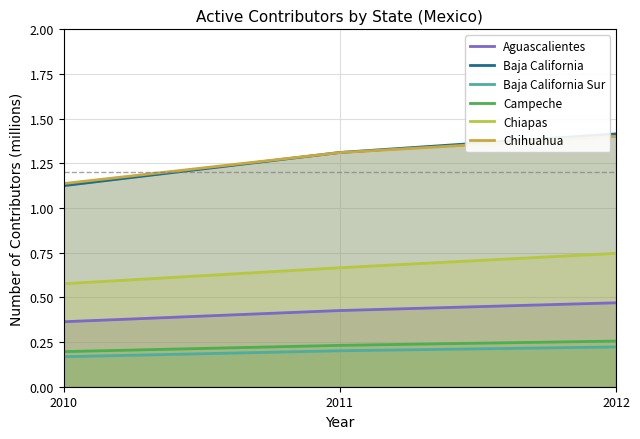

Read the Aguascalientes value at 2010.

0.4